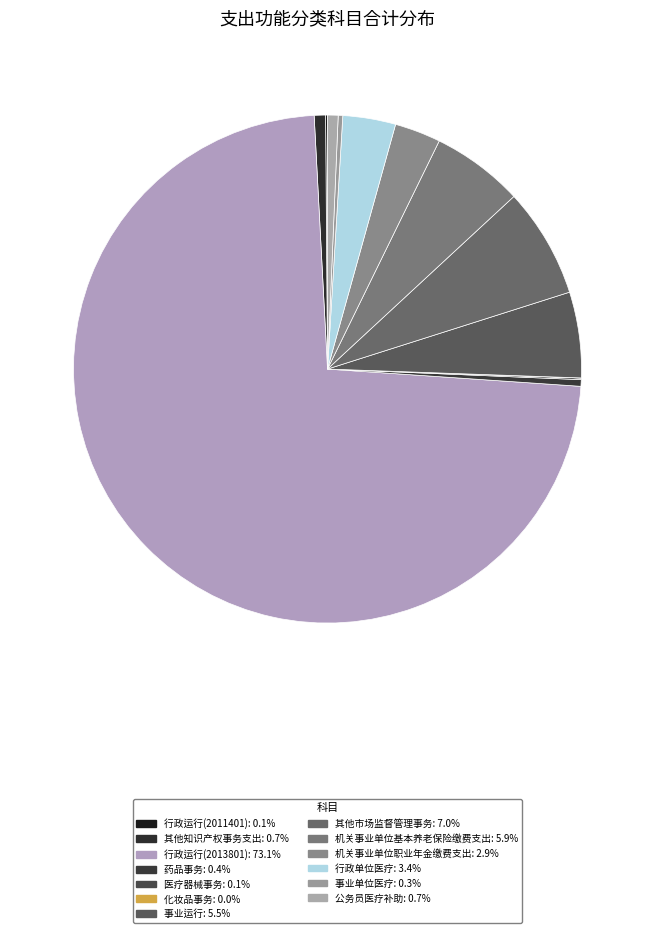

What is the change in value from 行政运行(2013801) to 化妆品事务?

-60985928.1